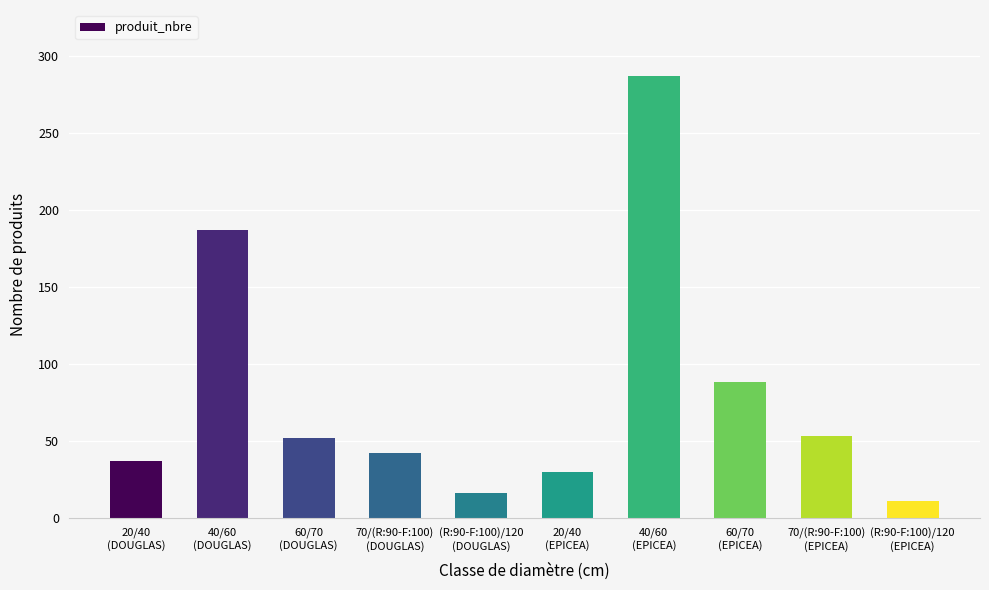

What is the greatest value displayed?

287